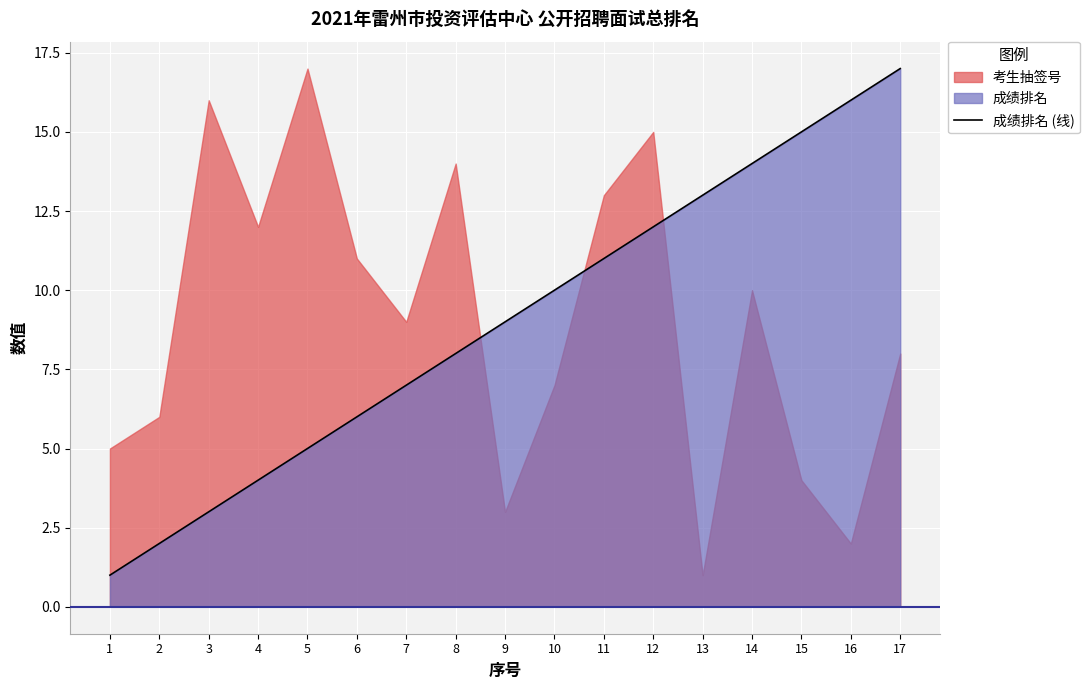

How many data points are above 9?

8